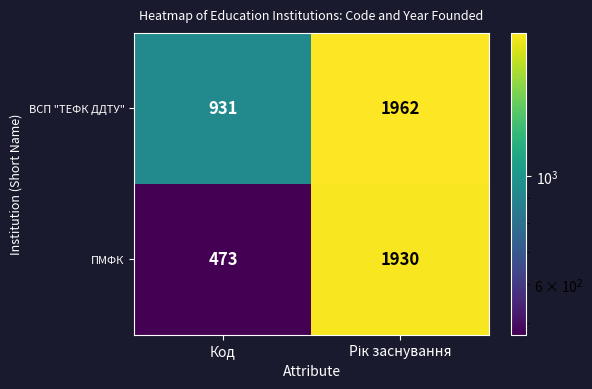

Which series has the largest total across all categories?

ВСП "ТЕФК ДДТУ"